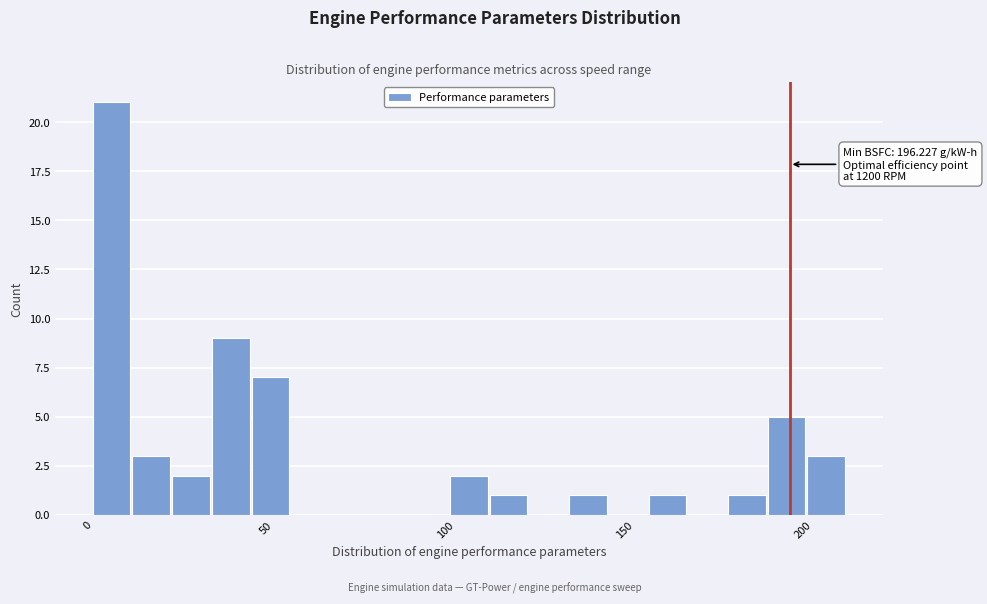

Around what value on the x-axis is the tallest bar? Give the approximate position of its centre, as read against the axis.

5